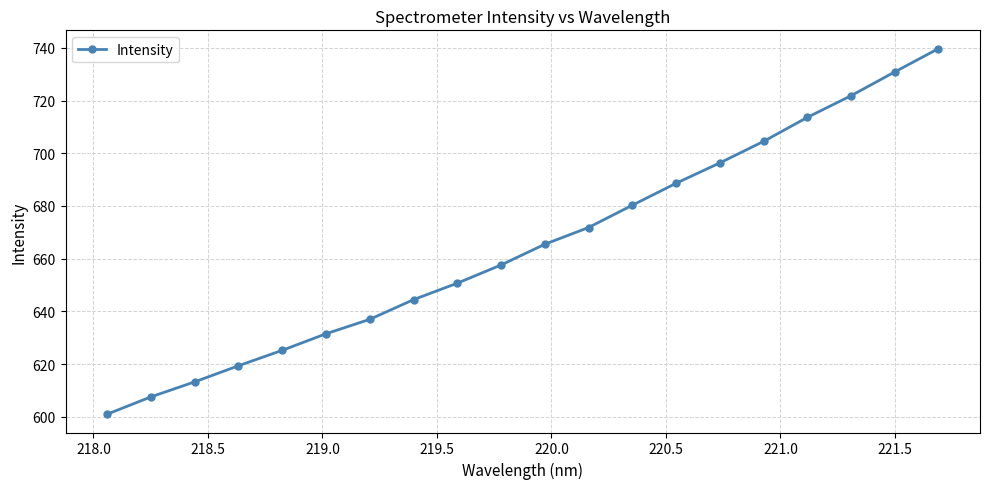

What is the difference between the maximum and minimum values?

138.8